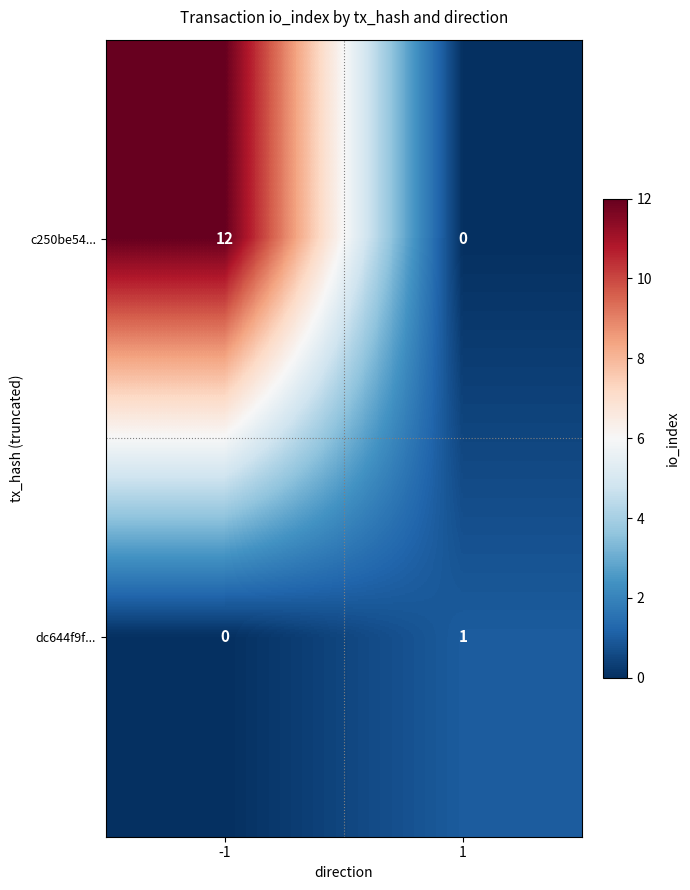

What is the approximate value of c250be54... at -1?

12